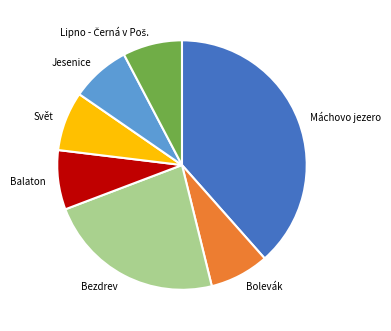

Which category has the biggest portion of the pie?

Máchovo jezero